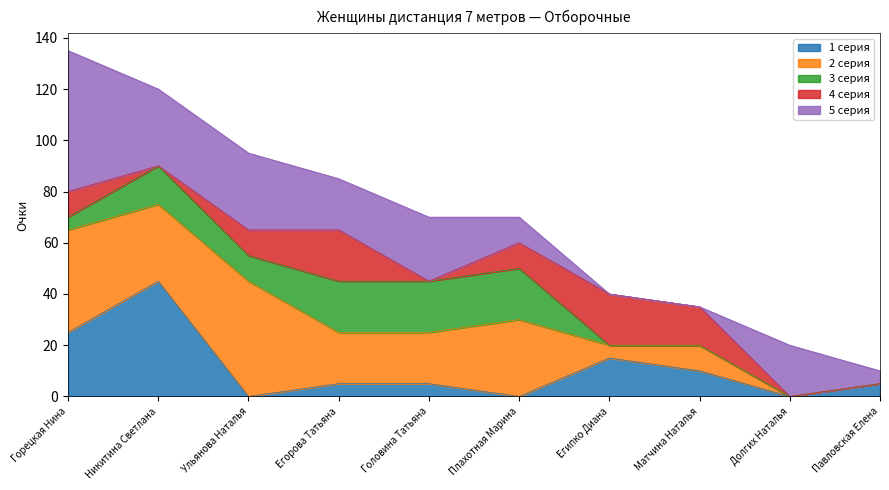

Is it true that 2 серия equals 30 at Никитина Светлана?

True